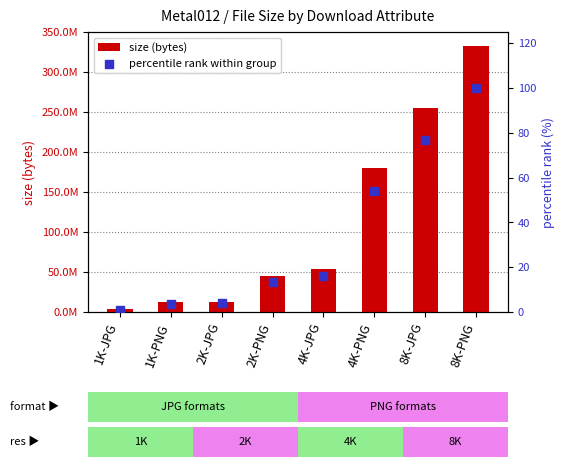

At how many categories does at least one series exceed 80476096?

3